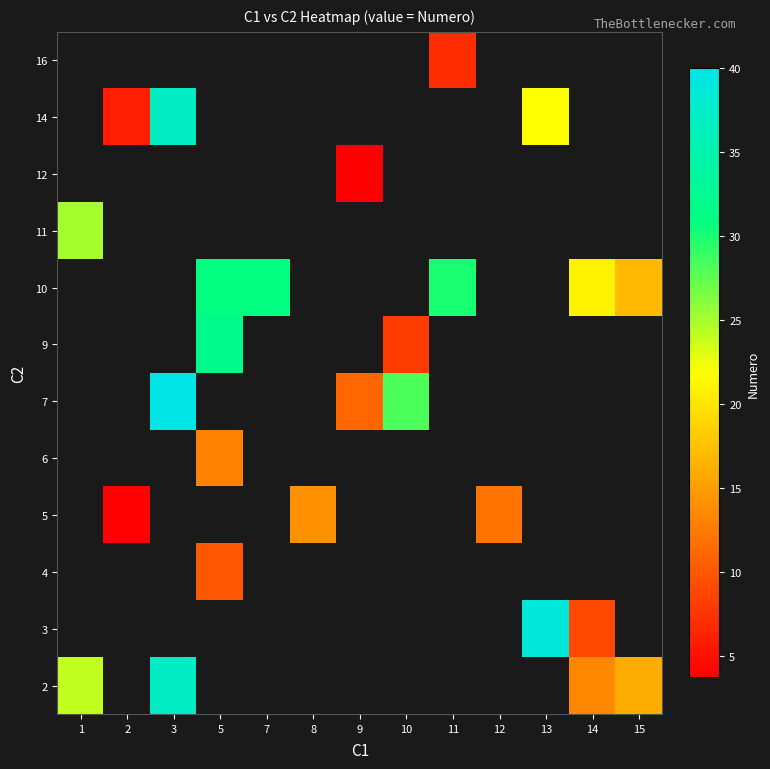

Is it true that 2 equals 16.0 at 15?

True